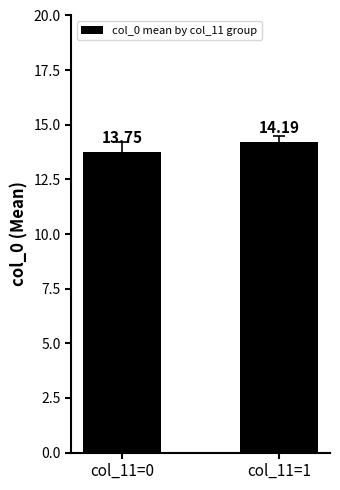

Rank the categories by value from highest to lowest.

col_11=1, col_11=0